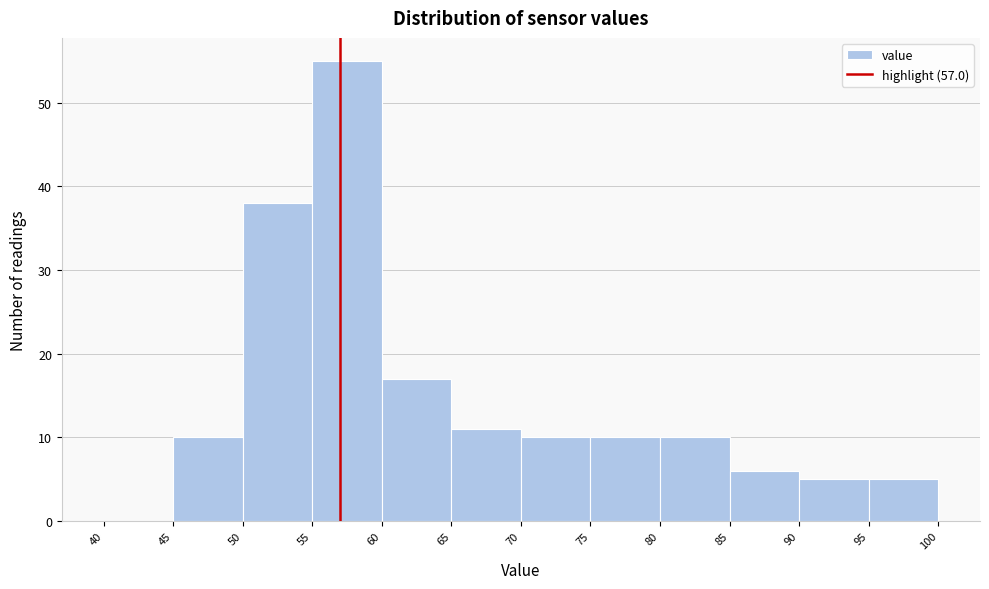

How tall is the bar that spans 90 to 95 on the x-axis? The values are not printed on the chart, so give them approximately, as read against the axis.

5